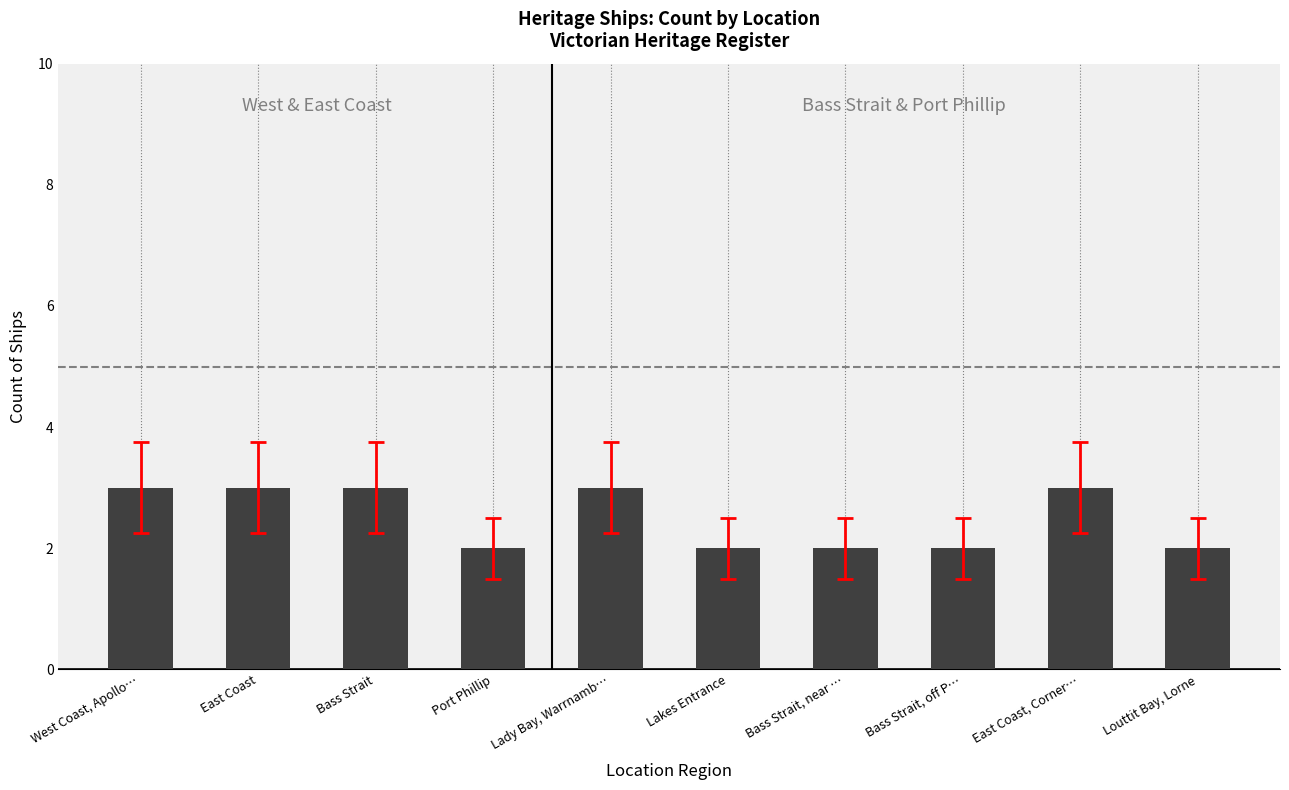

What is the change in value from East Coast to Louttit Bay, Lorne?

-1